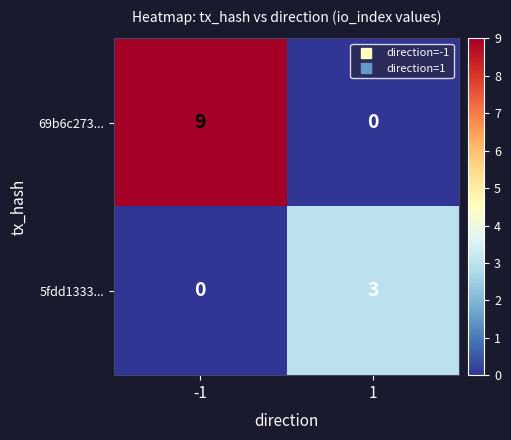

Rank the series at -1 from lowest to highest value.

5fdd1333..., 69b6c273...